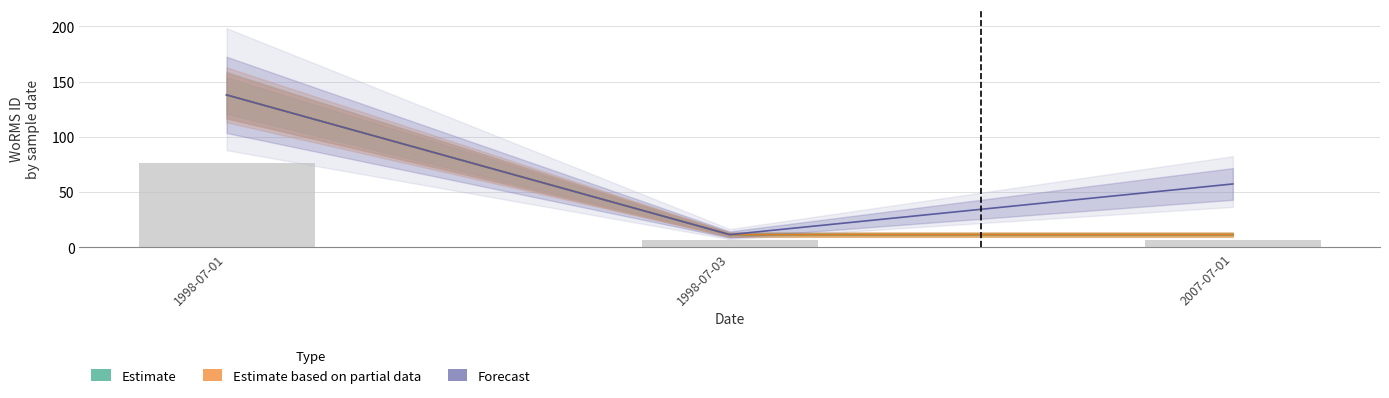

How many data points does each series have?

3